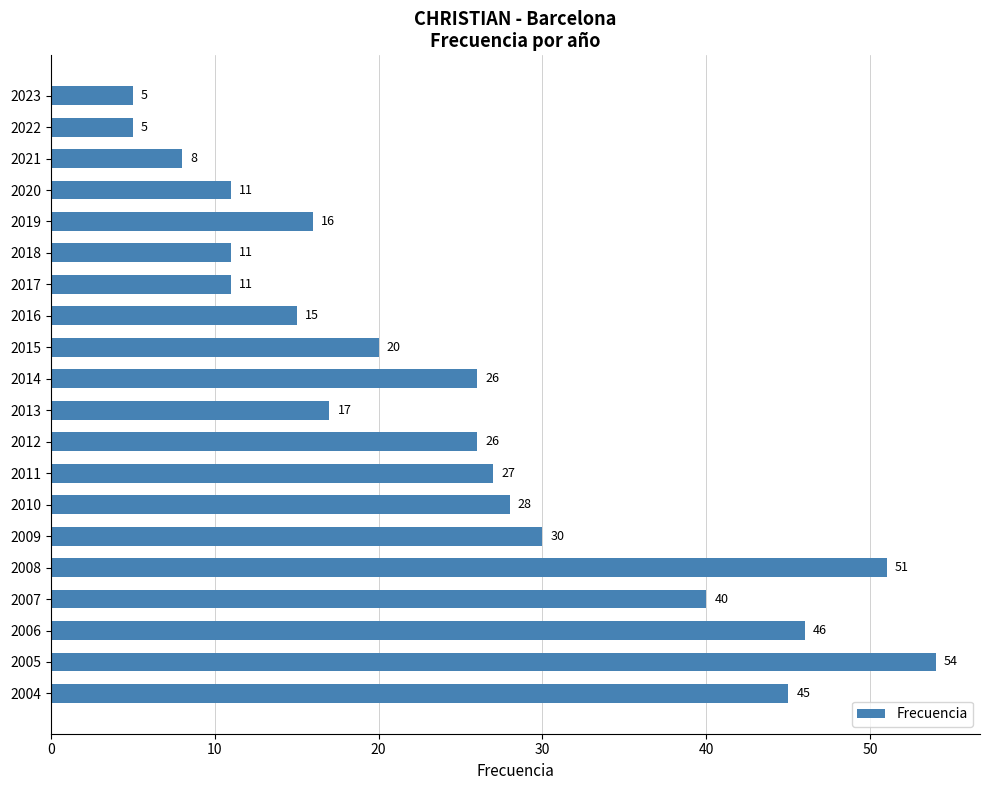

True or false: the data shows 27 at 2011.

True